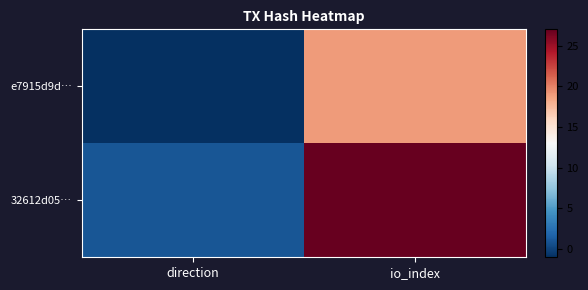

What is the total value across all series at io_index?

46